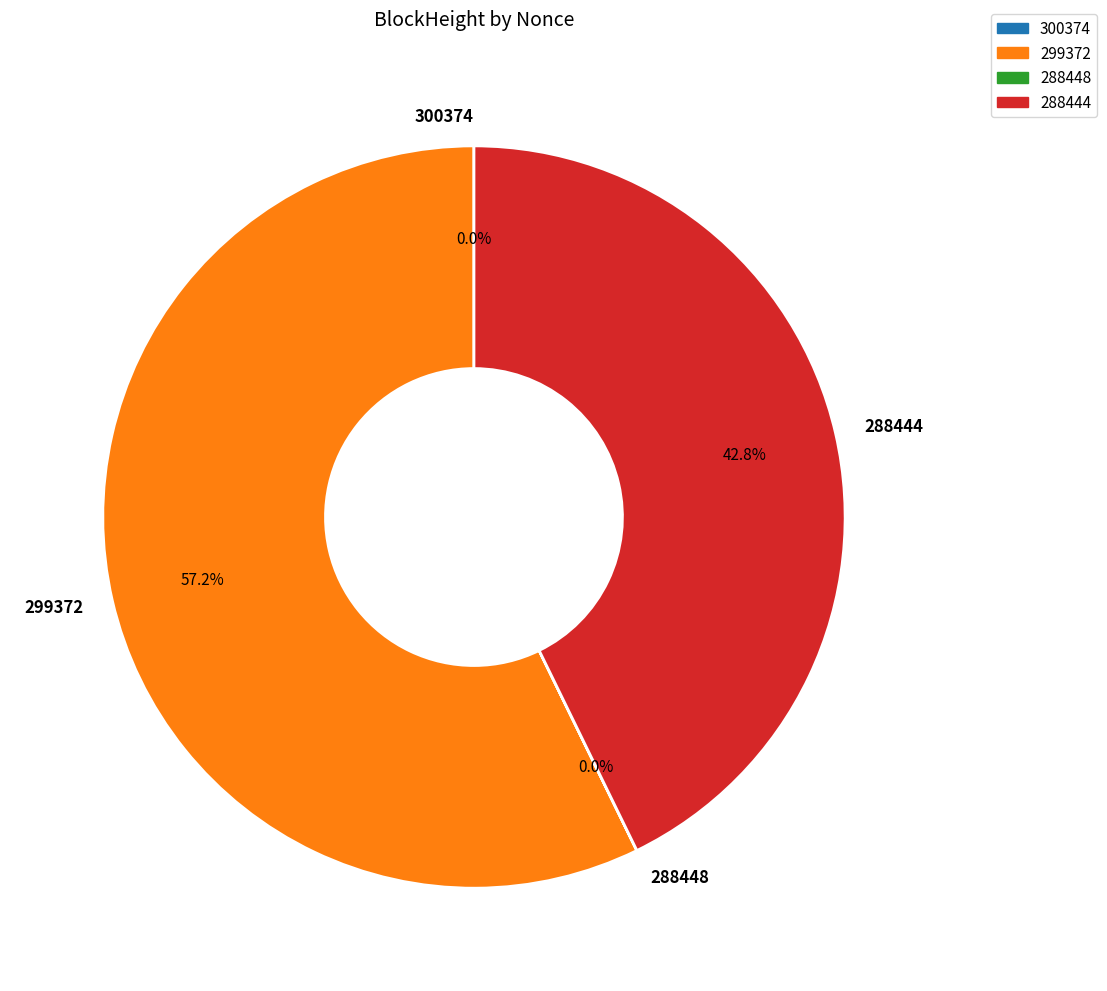

What is the largest slice in the pie chart?

299372